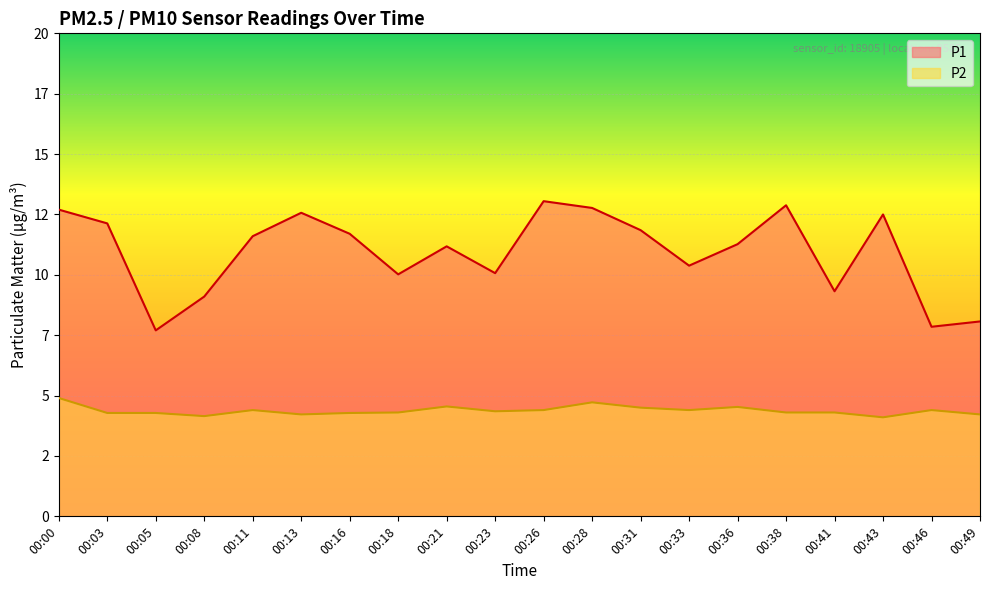

Reading right to left, what are all the values shown in this chart?

P1: 00:49=8.1	00:46=7.8	00:43=12.5	00:41=9.3	00:38=12.9	00:36=11.3	00:33=10.4	00:31=11.8	00:28=12.8	00:26=13.1	00:23=10.1	00:21=11.2	00:18=10.0	00:16=11.7	00:13=12.6	00:11=11.6	00:08=9.1	00:05=7.7	00:03=12.1	00:00=12.7
P2: 00:49=4.2	00:46=4.4	00:43=4.1	00:41=4.3	00:38=4.3	00:36=4.5	00:33=4.4	00:31=4.5	00:28=4.7	00:26=4.4	00:23=4.3	00:21=4.5	00:18=4.3	00:16=4.3	00:13=4.2	00:11=4.4	00:08=4.2	00:05=4.3	00:03=4.3	00:00=4.9